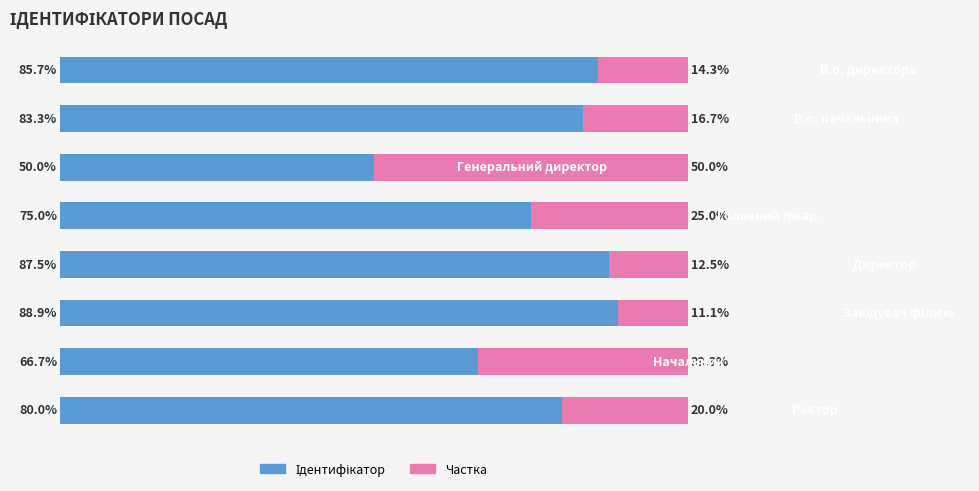

What is the value of the Ідентифікатор bar at the 2nd from the left?

83.3